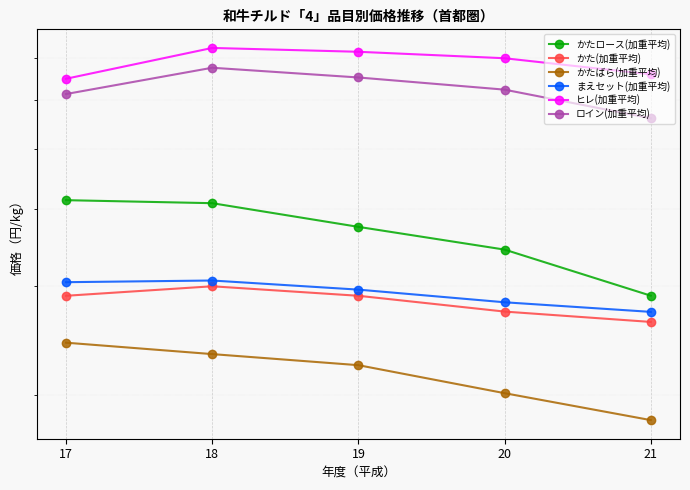

True or false: ロイン(加重平均) and まえセット(加重平均) cross at least once.

False